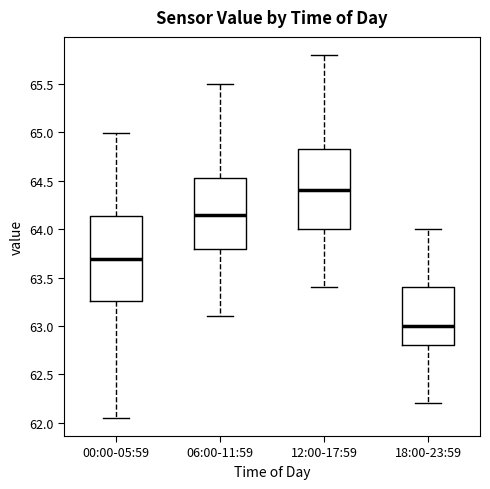

Comparing the boxes themselves (not the whiskers), which one is the tallest?

00:00-05:59